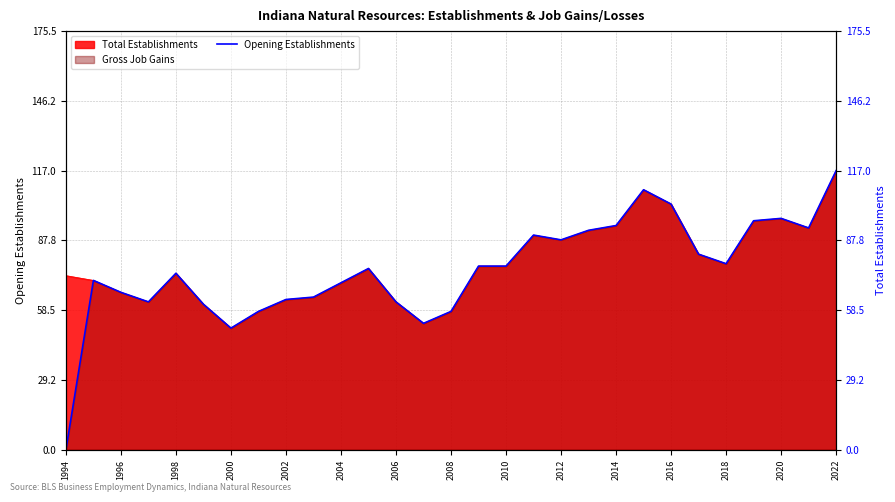

Reading left to right, extract all data points from this chart.

0	71	66	62	74	61	51	58	63	64	70	76	62	53	58	77	77	90	88	92	94	109	103	82	78	96	97	93	117